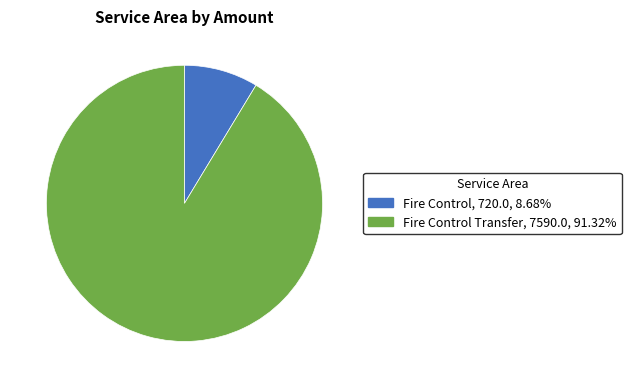

Does Fire Control represent more than half of the total?

No